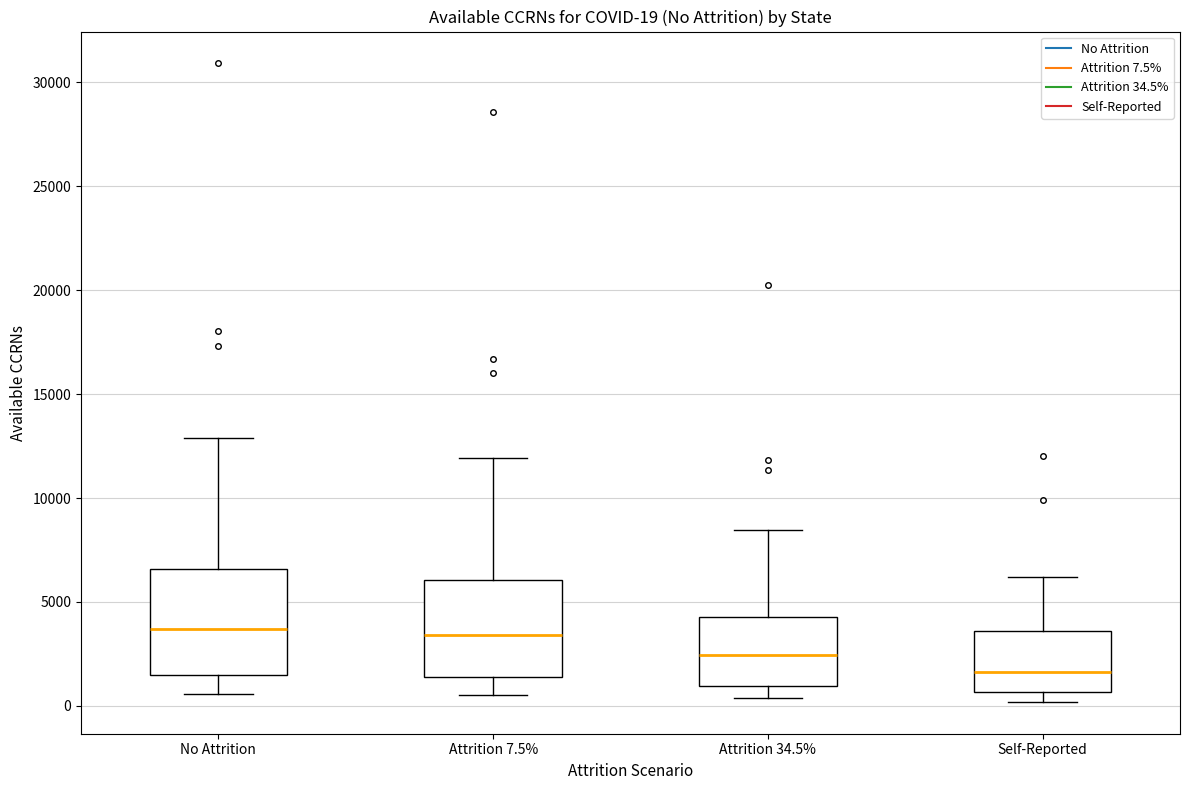

Which box's median line is the lowest?

Self-Reported